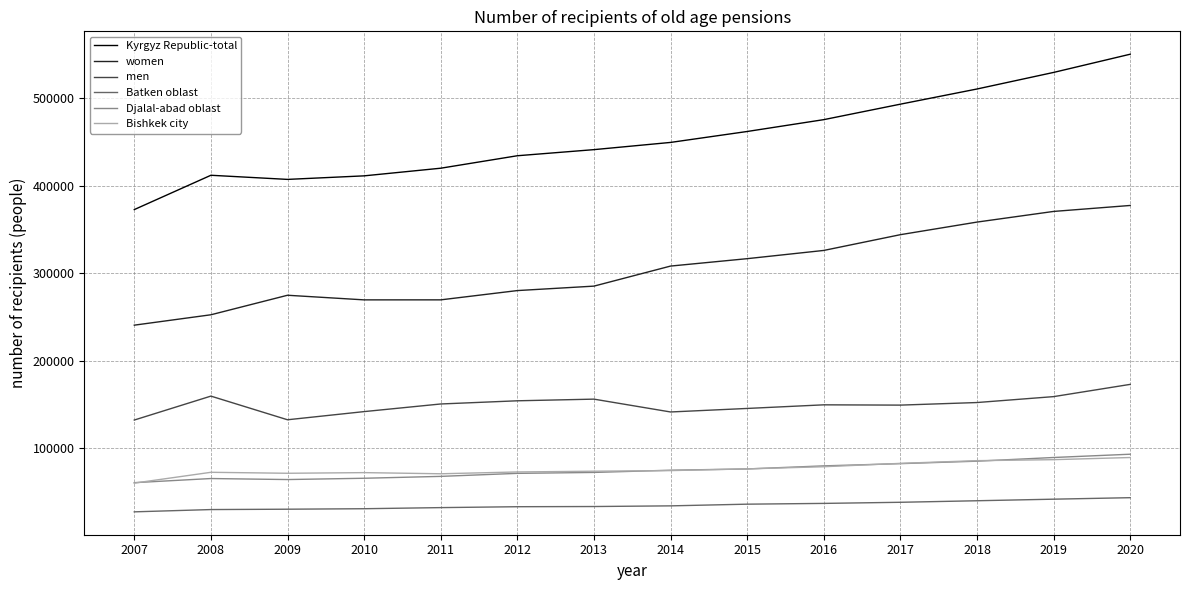

How many lines are shown in the chart?

6